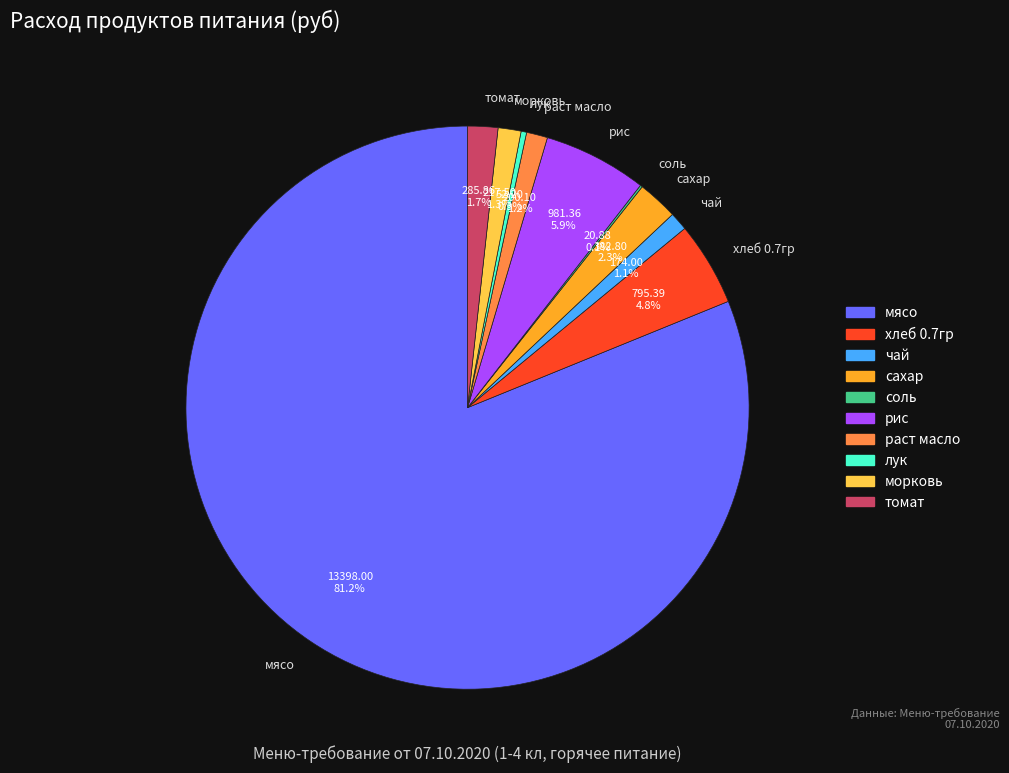

Which category has the biggest portion of the pie?

мясо